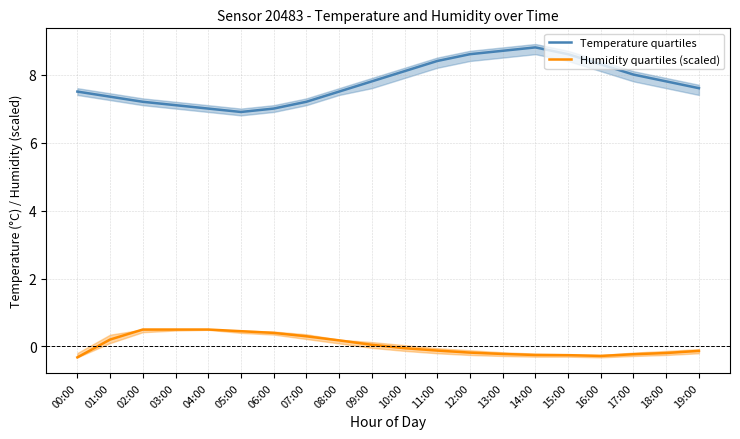

Rank the series by their maximum value, from highest to lowest.

Temperature quartiles, Humidity quartiles (scaled)